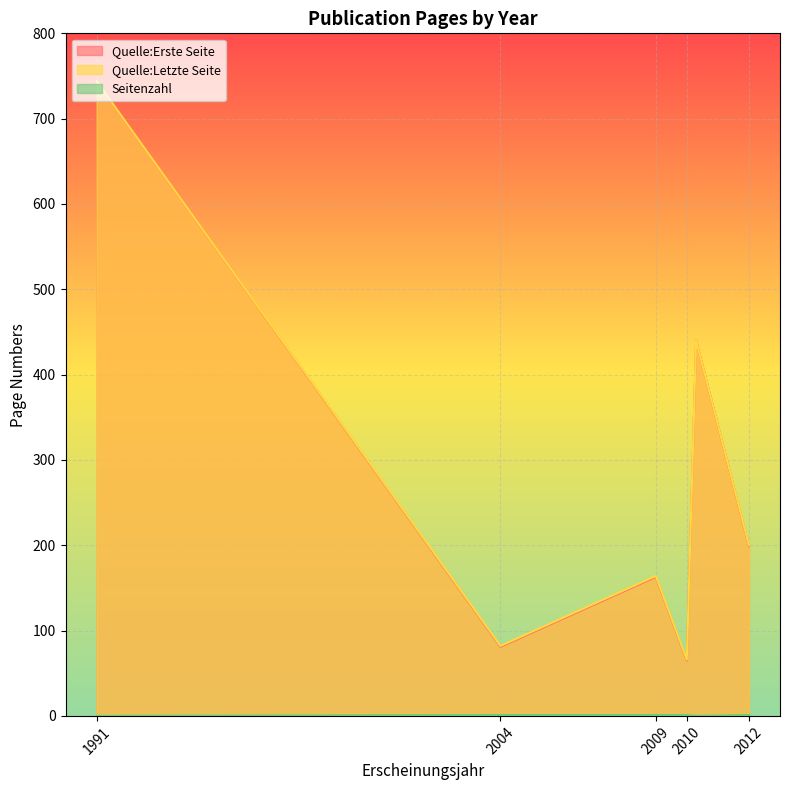

At which category is the sum across all series the highest?

1991